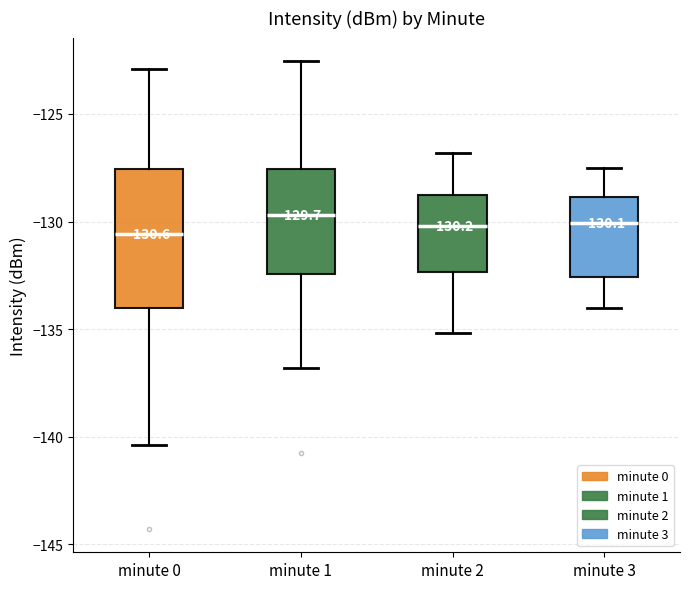

Comparing the boxes themselves (not the whiskers), which one is the tallest?

minute 0